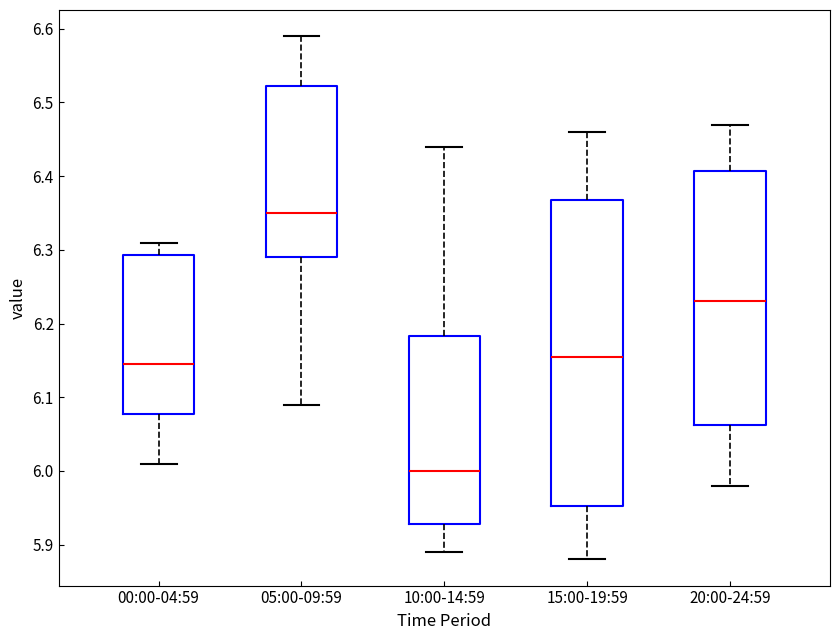

Reading left to right, transcribe this box plot: for each box, give where its median line is, the range the box spans, and where its two whiskers end, as read against the y-axis. The values are not printed on the chart, so give them approximately, as read against the axis.

00:00-04:59: median 6.15, box 6.08 to 6.29, whiskers 6.01 to 6.31
05:00-09:59: median 6.35, box 6.29 to 6.52, whiskers 6.09 to 6.59
10:00-14:59: median 6.00, box 5.93 to 6.18, whiskers 5.89 to 6.44
15:00-19:59: median 6.16, box 5.95 to 6.37, whiskers 5.88 to 6.46
20:00-24:59: median 6.23, box 6.06 to 6.41, whiskers 5.98 to 6.47